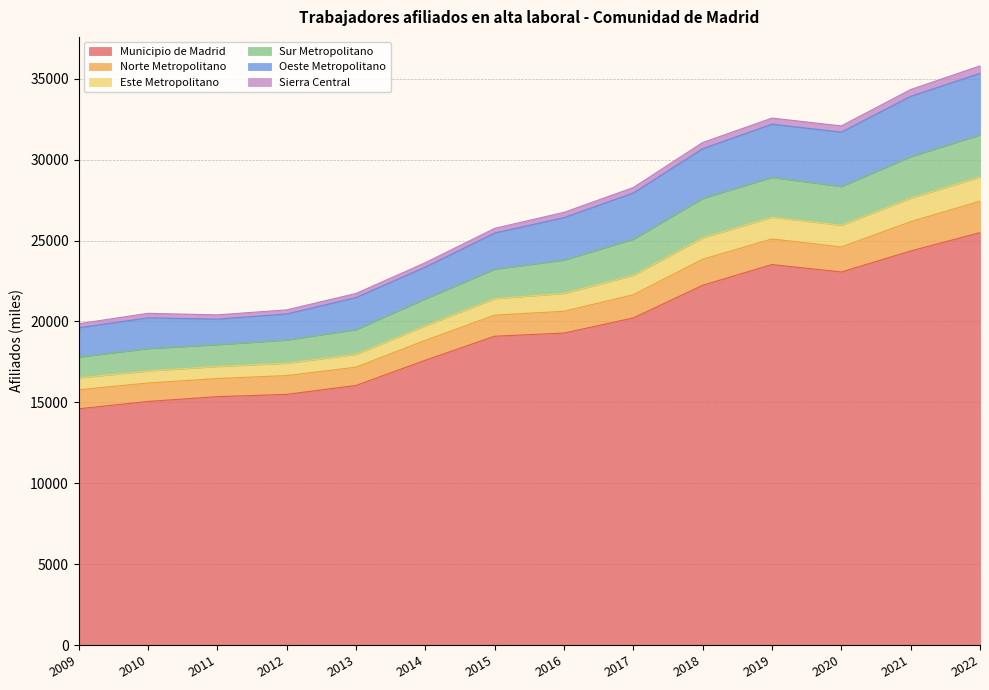

True or false: Municipio de Madrid has a value of 25488 at 2022.

True